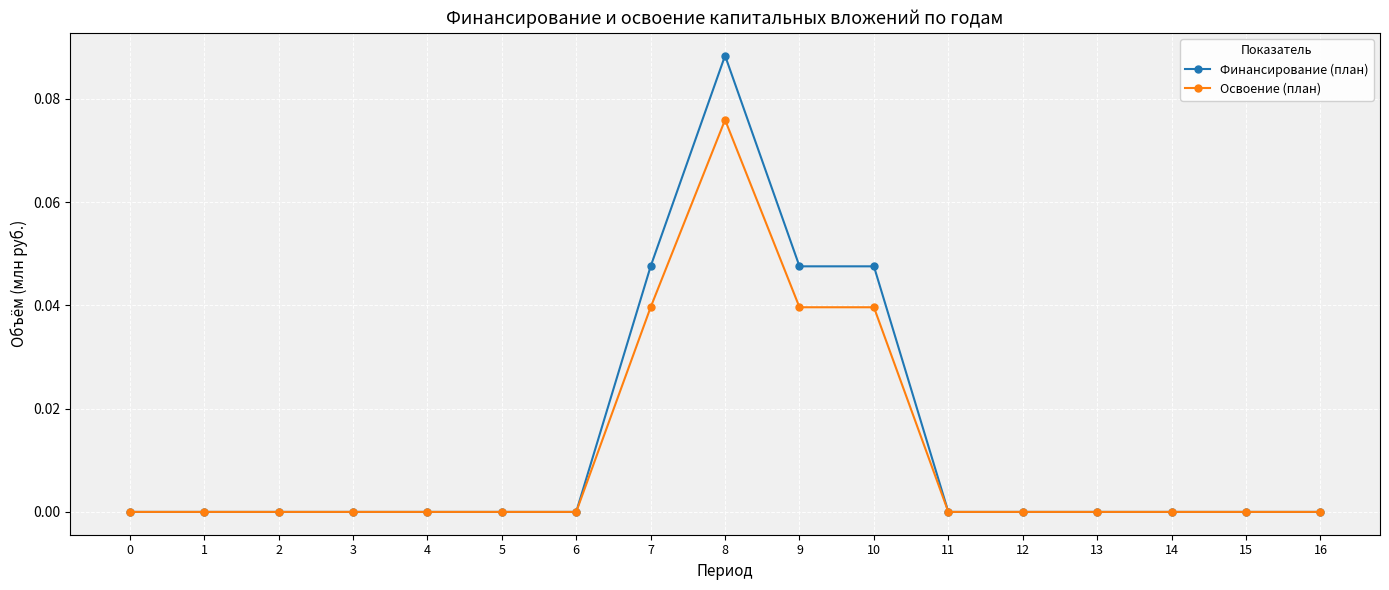

True or false: Освоение (план) has a value of 0.0 at 11.

True